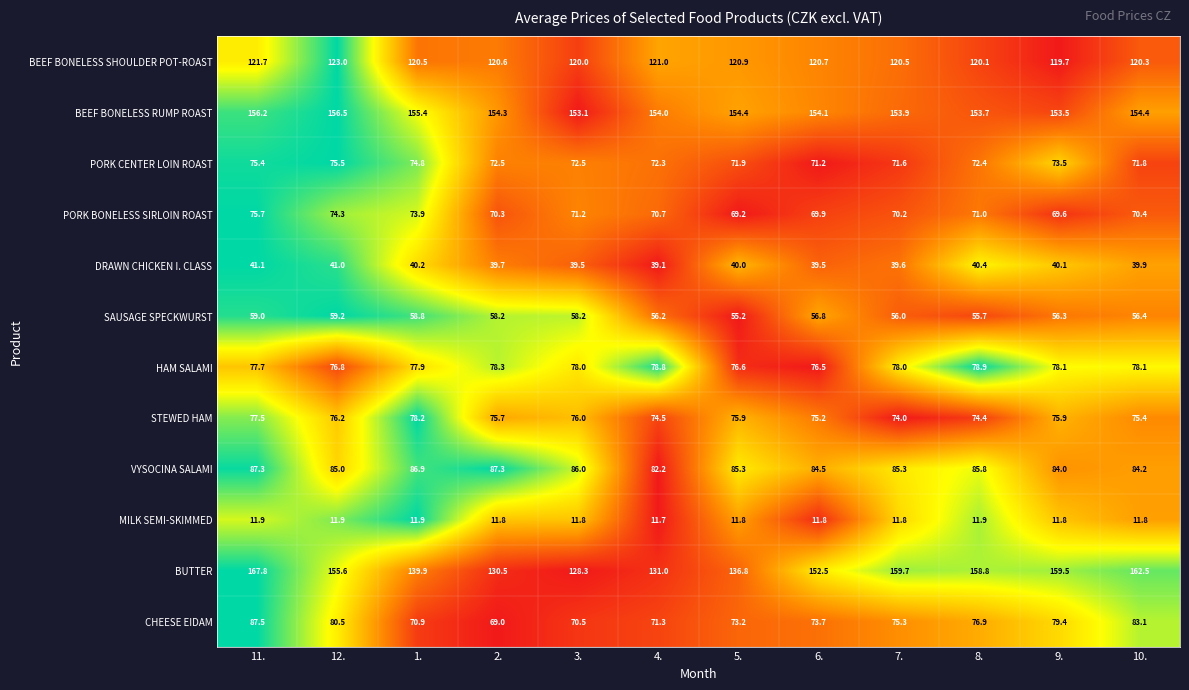

Which series changed the most between 5. and 6.?

BUTTER